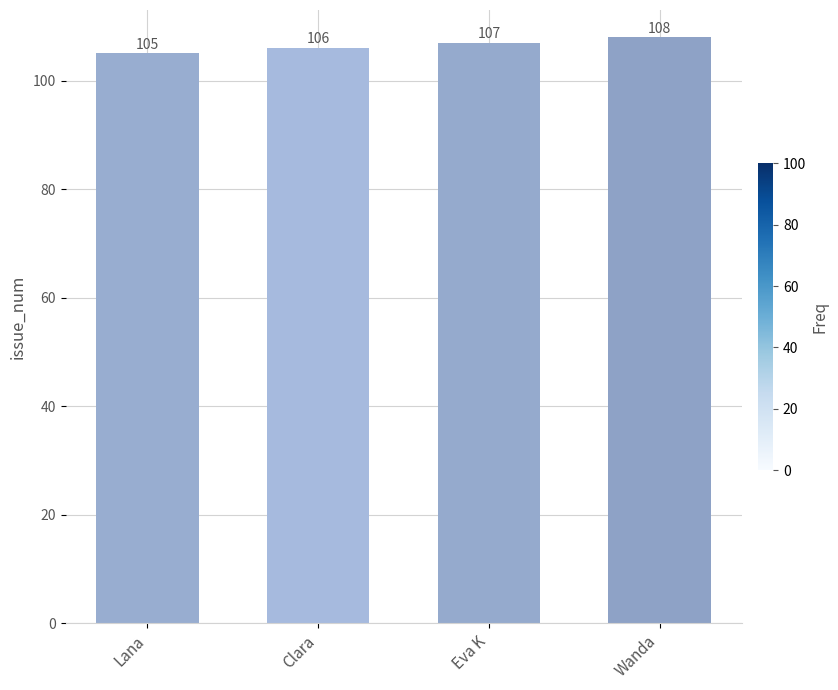

How many data points are less than 107?

2